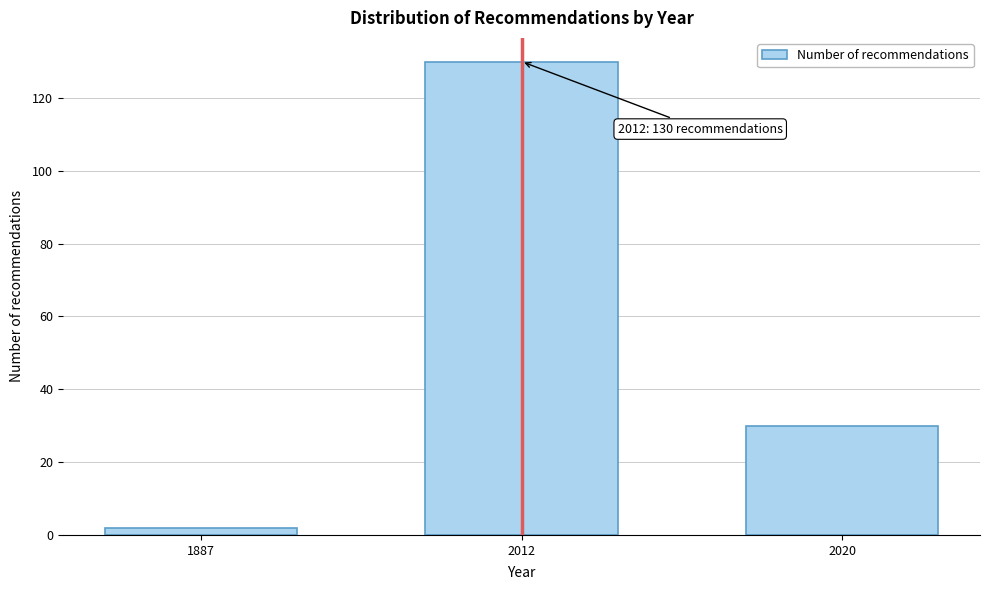

Reading left to right, transcribe all the data shown in this chart.

1887=2	2012=130	2020=30